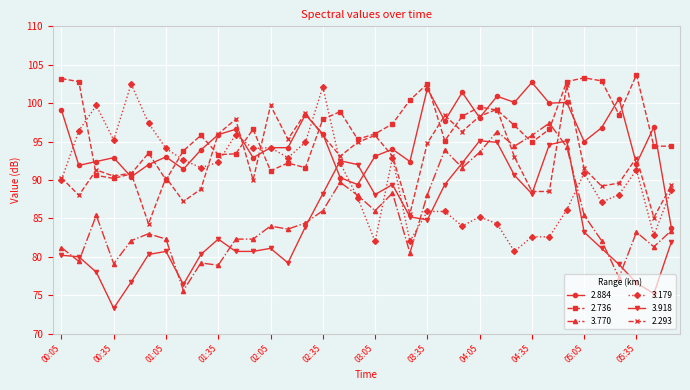

What is the value of the 3.179 point at the 29th from the left?

82.6